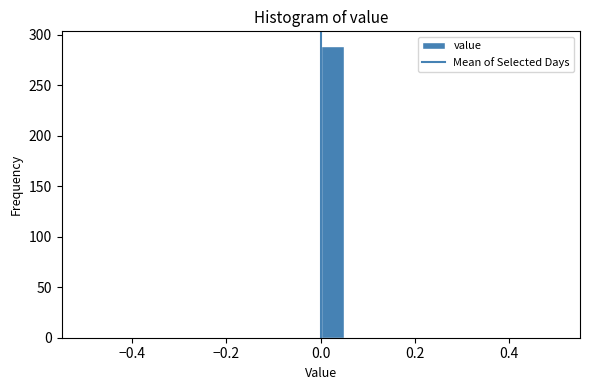

Around what value on the x-axis is the tallest bar? Give the approximate position of its centre, as read against the axis.

0.02